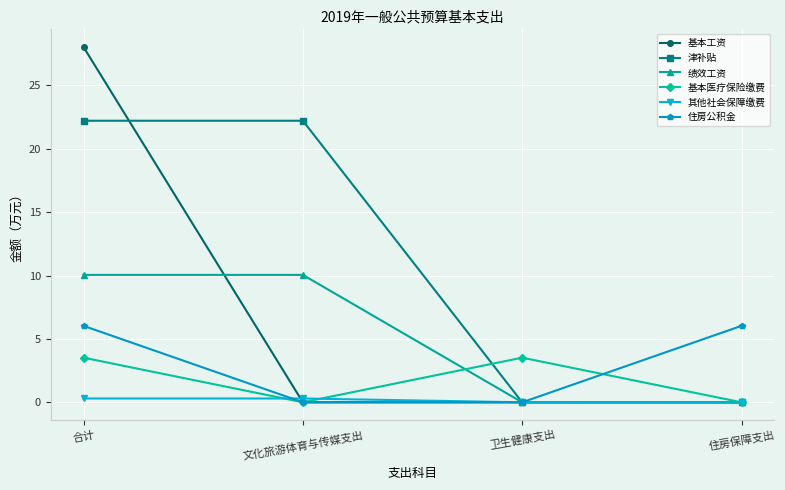

Which series changed the most between 卫生健康支出 and 住房保障支出?

住房公积金